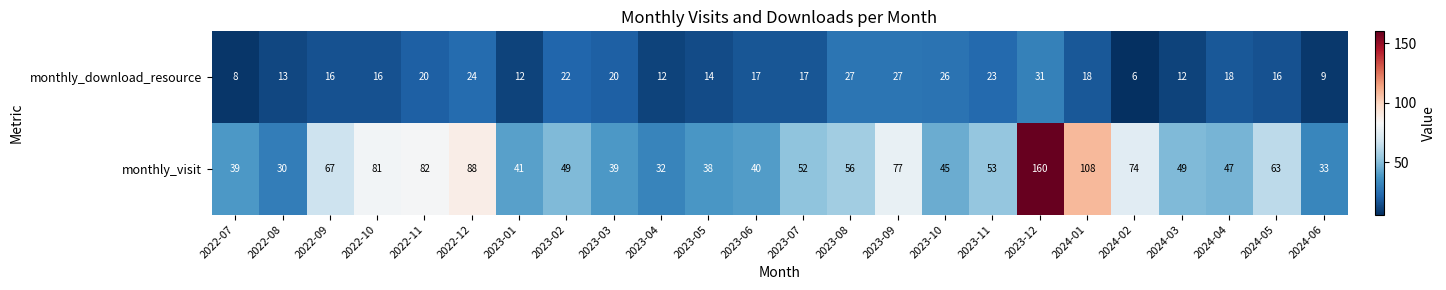

Rank the series by their average value, from highest to lowest.

monthly_visit, monthly_download_resource